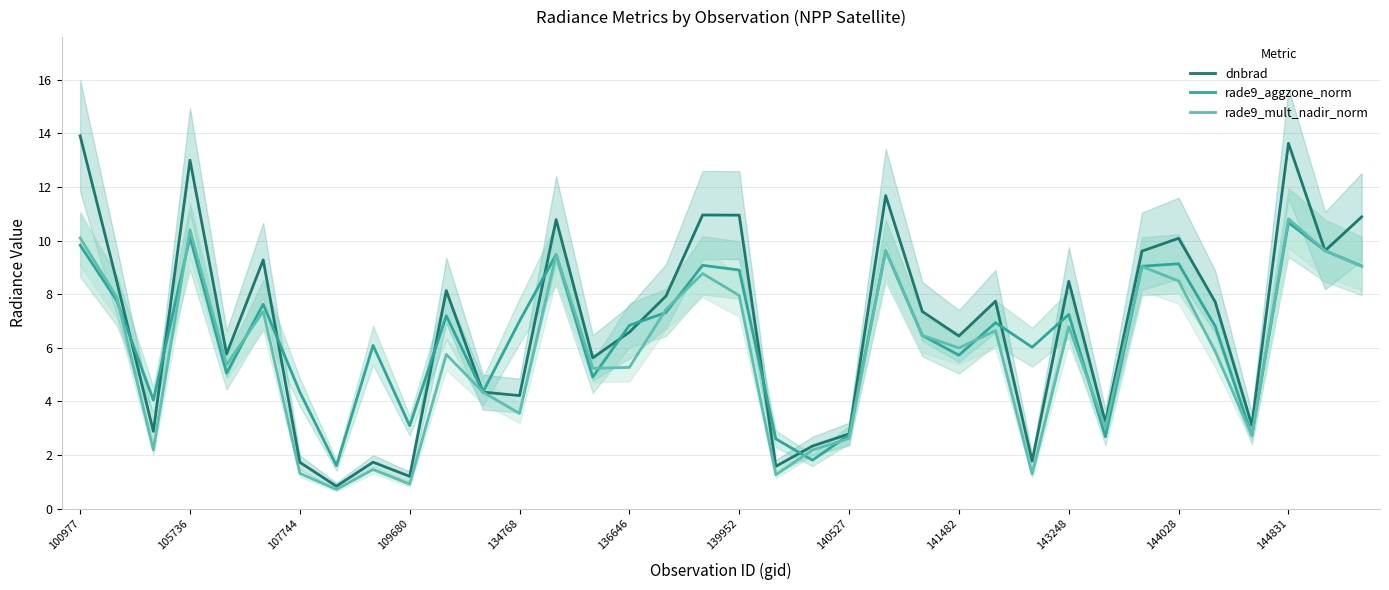

True or false: rade9_mult_nadir_norm has a value of 1.8 at 31.

False